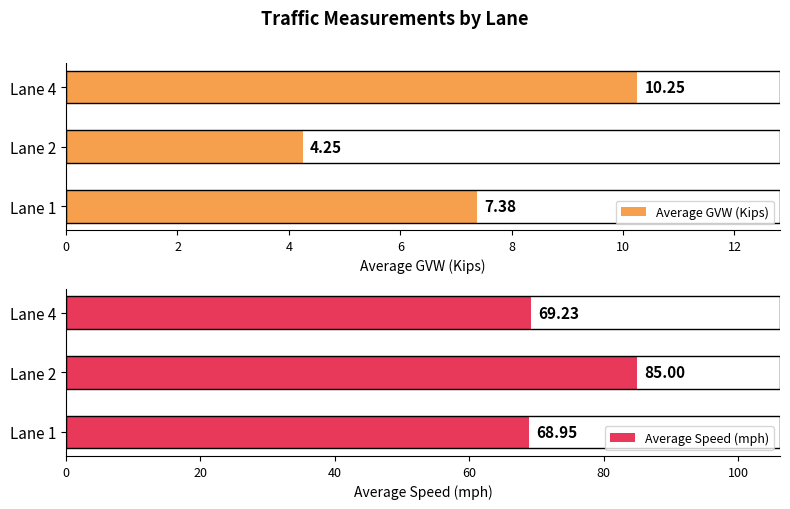

The value of Average GVW (Kips) at Lane 4 is 3.2. True or false?

False